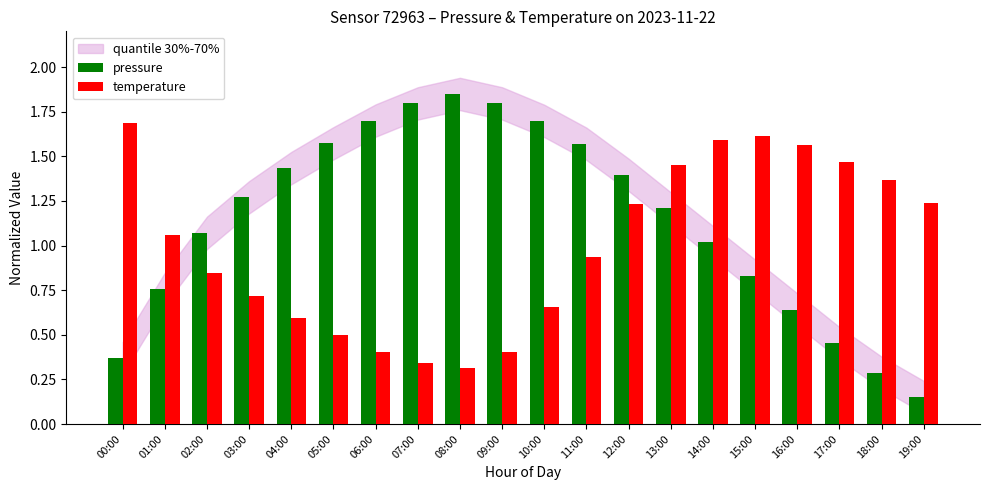

What is the difference between the maximum and minimum values in the pressure series?

1.7